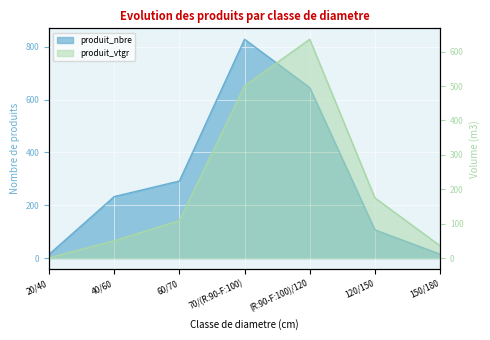

Reading left to right, list all the values displayed in this chart.

produit_nbre: 14.0	233.0	292.0	829.0	646.0	107.0	15.0
produit_vtgr: 1.1	50.4	108.9	500.4	635.9	175.0	35.8